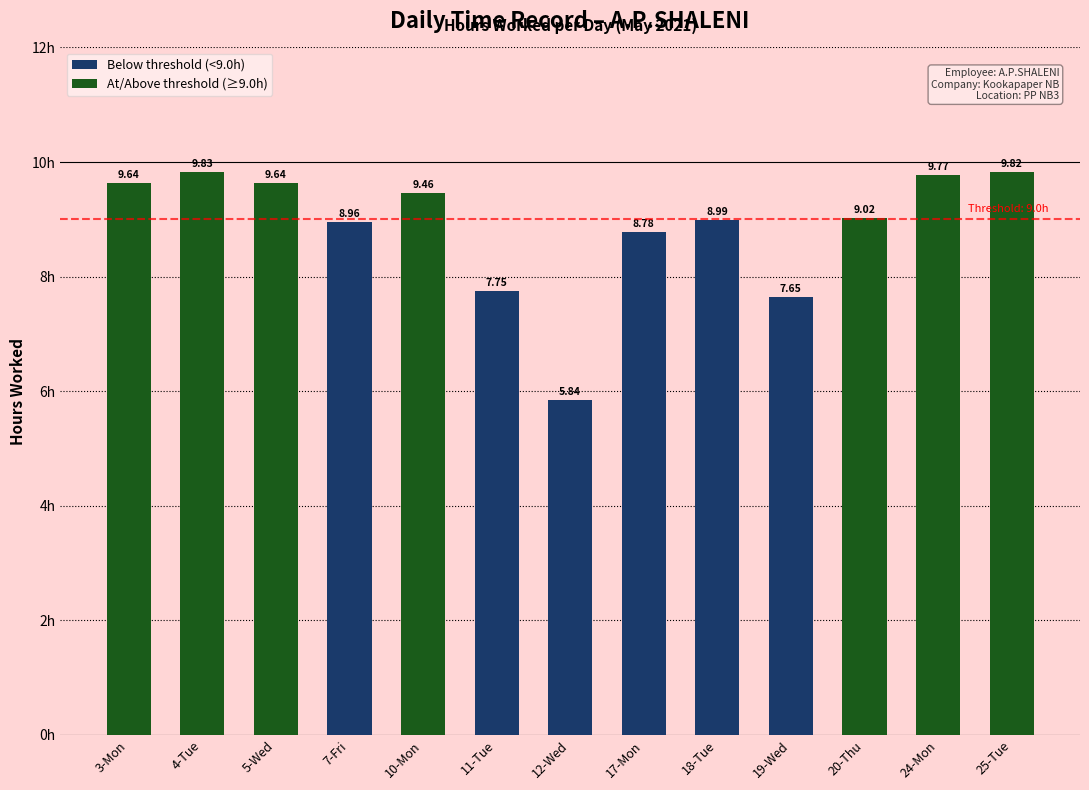

What is the change in value from 12-Wed to 25-Tue?

+4.0